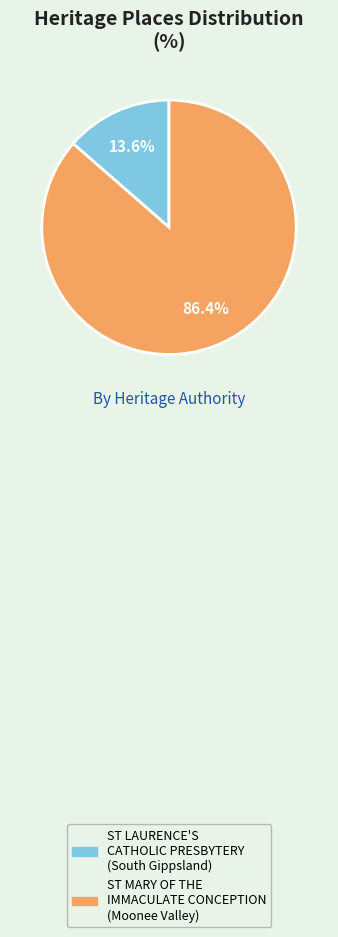

Count the number of slices in the pie.

2